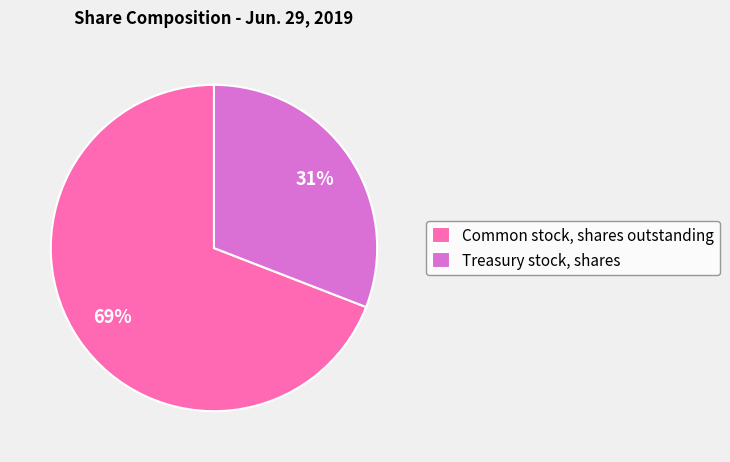

How many slices are in this pie chart?

2